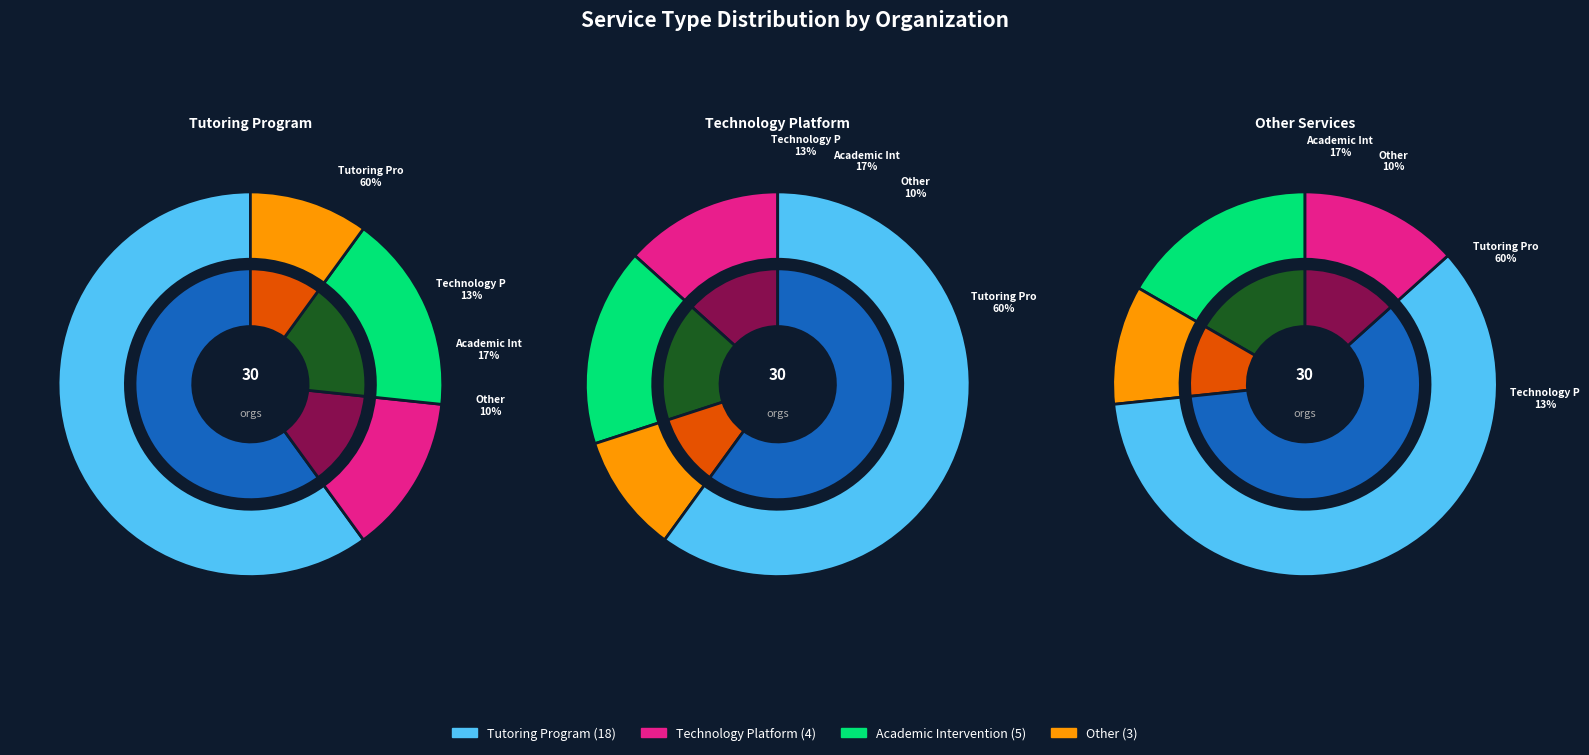

What percentage do Other and Technology Platform together represent?

23.3%